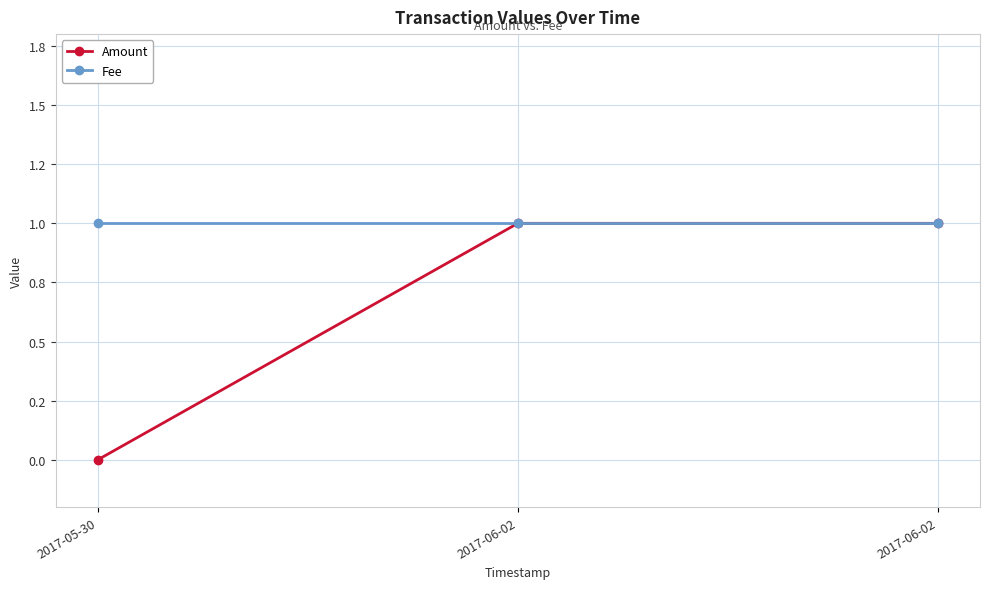

Reading left to right, list all the values displayed in this chart.

Amount: 2017-05-30=0	2017-06-02=1	2017-06-02=1
Fee: 2017-05-30=1	2017-06-02=1	2017-06-02=1